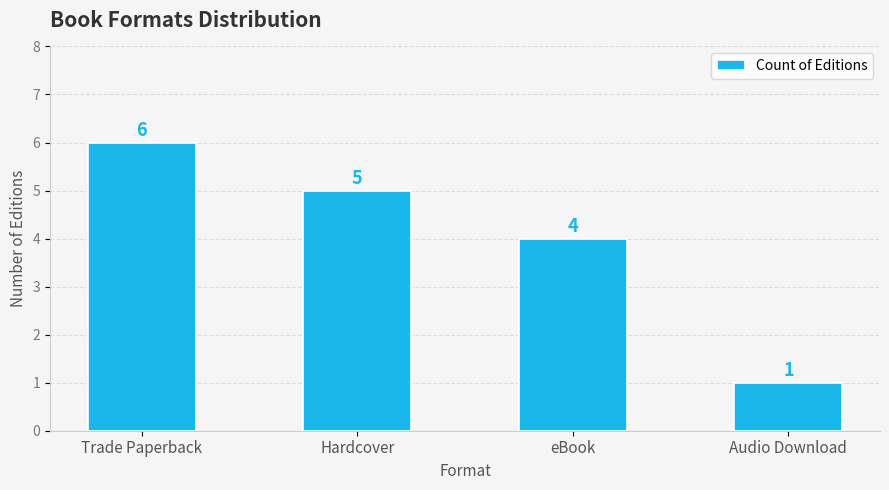

At which category does the chart reach its minimum across all series?

Audio Download